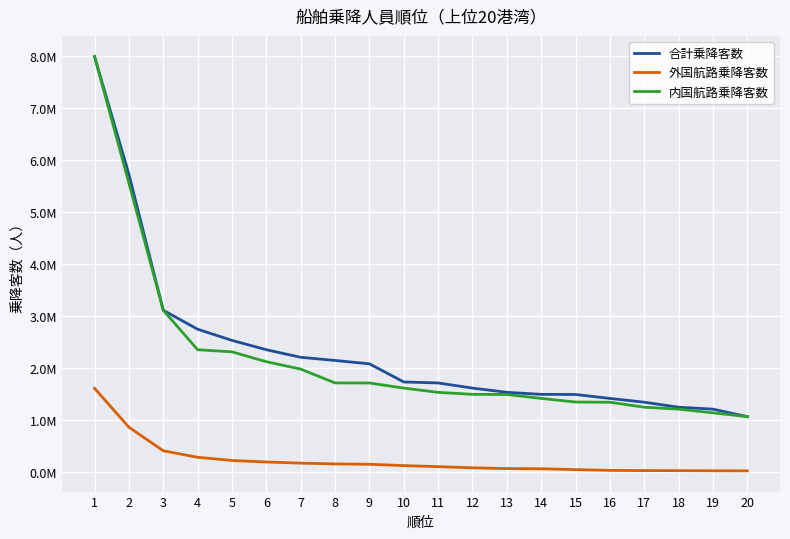

Is this an area chart (filled region under the line)?

No